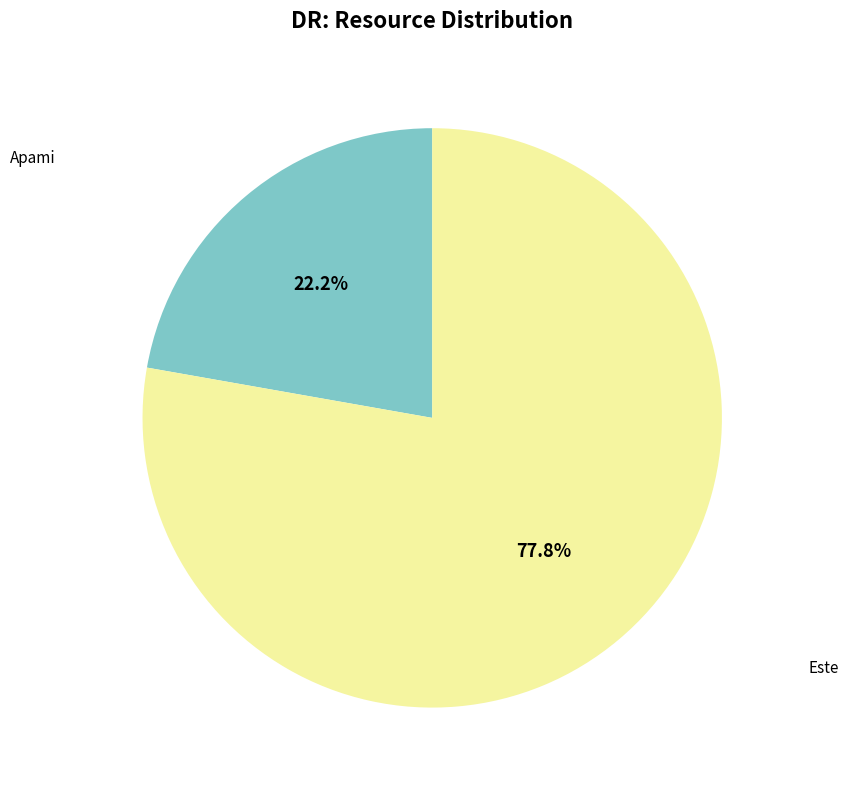

Is there any slice that represents more than half of the pie?

Yes